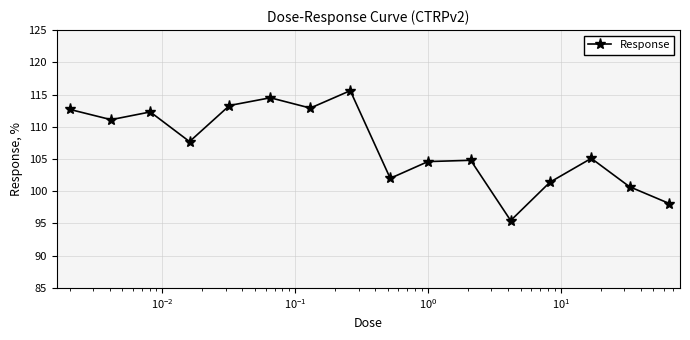

How many interior local valleys (lower than both neighbors) does the data have?

5